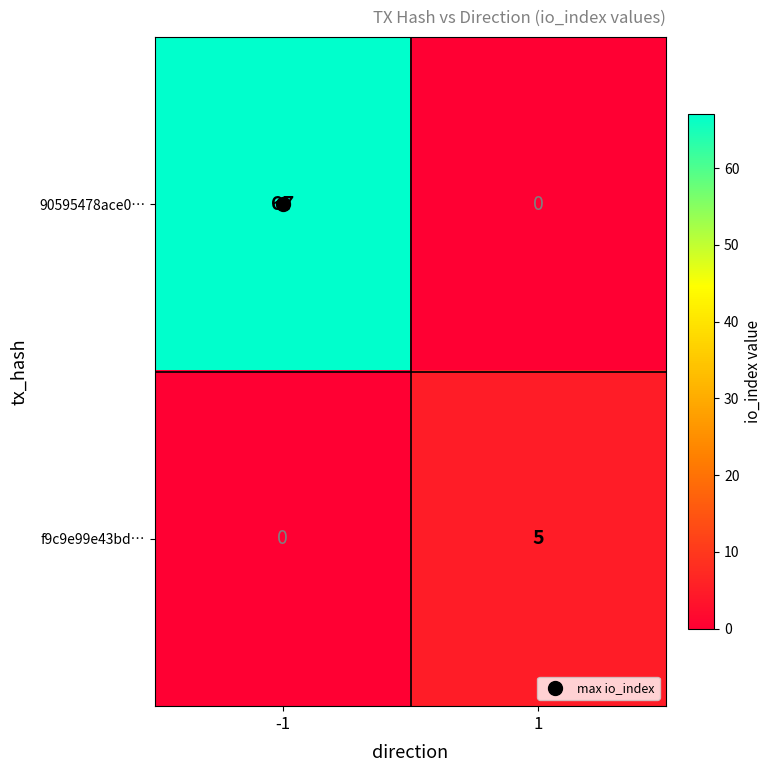

Which series has the largest total across all categories?

90595478ace0…